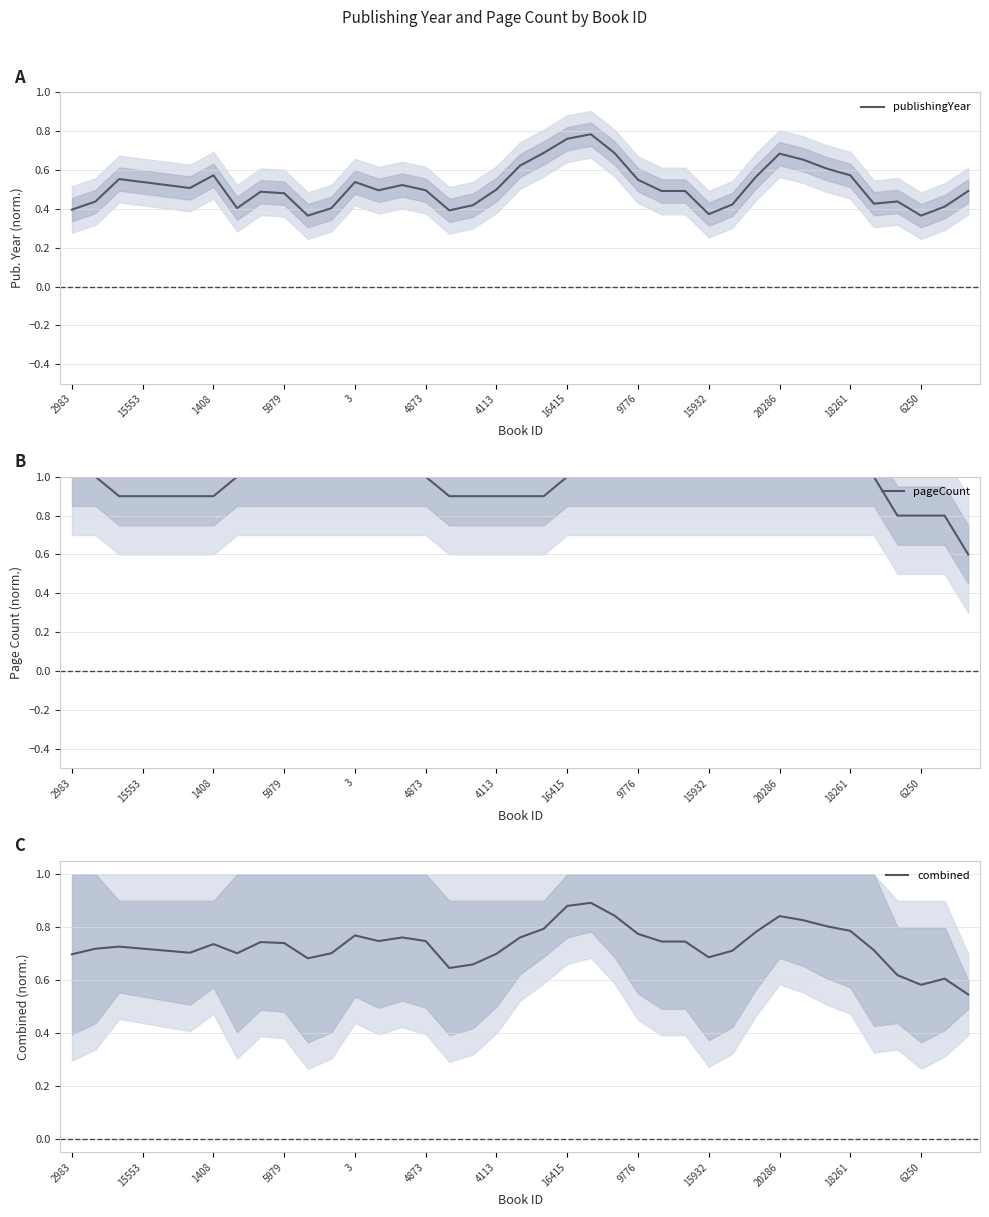

Is it true that publishingYear equals 0.2 at 9776?

False